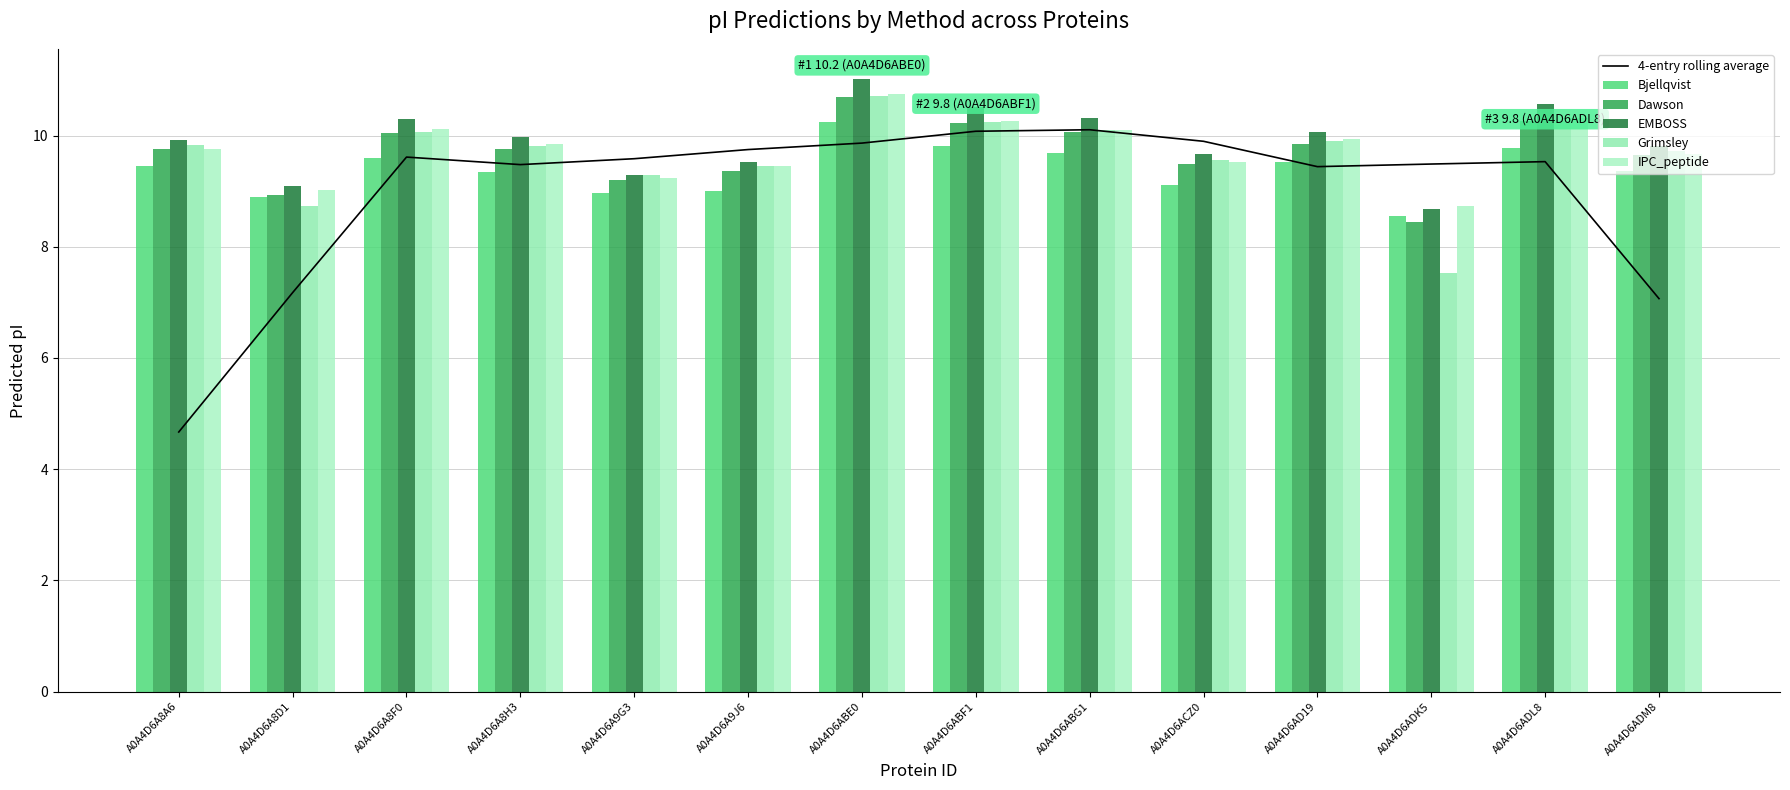

Reading left to right, transcribe all the data shown in this chart.

4-entry rolling average: 4.7	7.2	9.6	9.5	9.6	9.7	9.9	10.1	10.1	9.9	9.4	9.5	9.5	7.1
Bjellqvist: 9.4	8.9	9.6	9.3	9.0	9.0	10.2	9.8	9.7	9.1	9.5	8.6	9.8	9.4
Dawson: 9.8	8.9	10.0	9.8	9.2	9.4	10.7	10.2	10.1	9.5	9.9	8.4	10.3	9.6
EMBOSS: 9.9	9.1	10.3	10.0	9.3	9.5	11.0	10.5	10.3	9.7	10.1	8.7	10.6	9.8
Grimsley: 9.8	8.7	10.1	9.8	9.3	9.4	10.7	10.2	10.1	9.6	9.9	7.5	10.3	9.7
IPC_peptide: 9.8	9.0	10.1	9.9	9.2	9.4	10.7	10.3	10.1	9.5	9.9	8.7	10.3	9.7